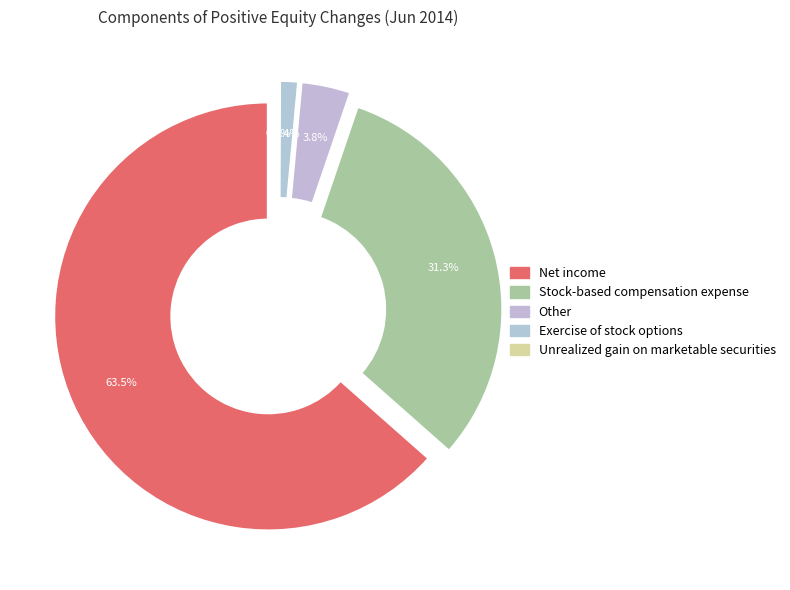

Is there any slice that represents more than half of the pie?

Yes